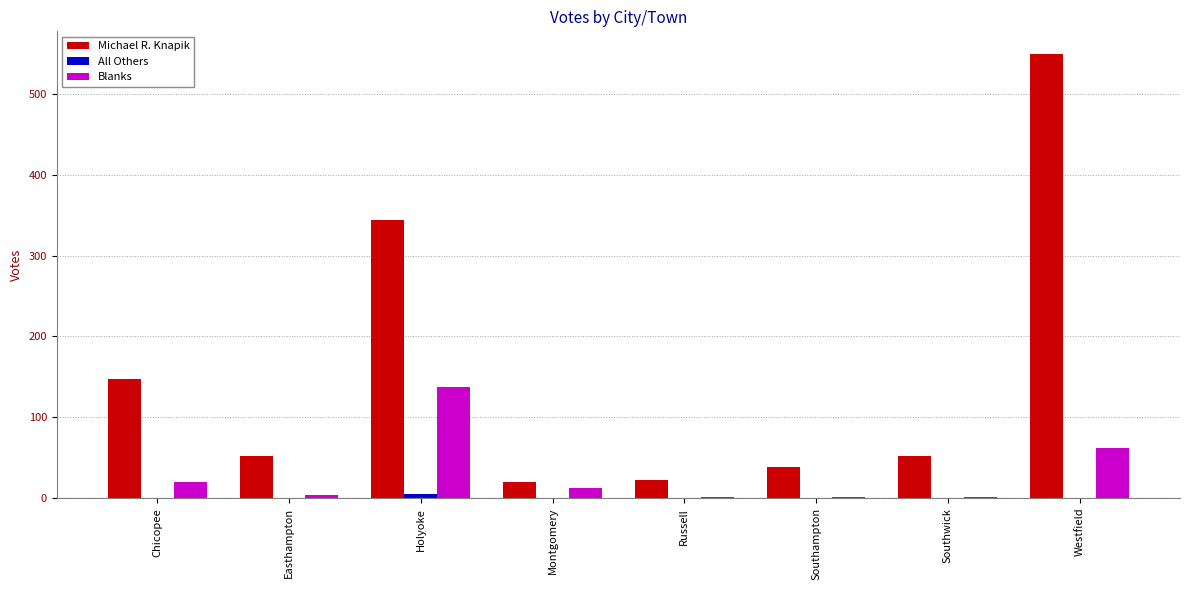

What is the sum of the Michael R. Knapik values at Russell and Chicopee?

170